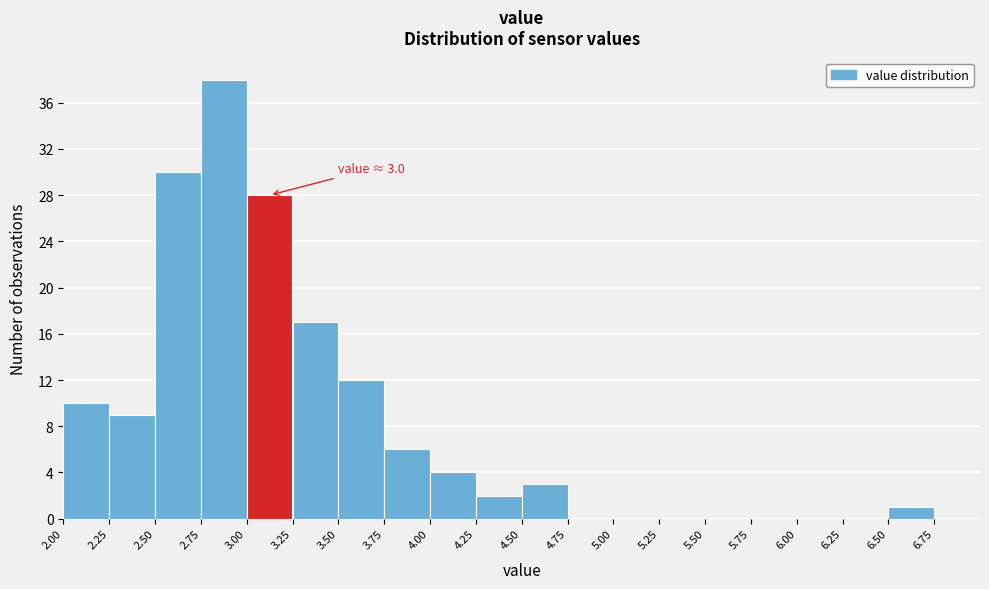

Over which range of the x-axis is the bar tallest?

2.75 to 3.00